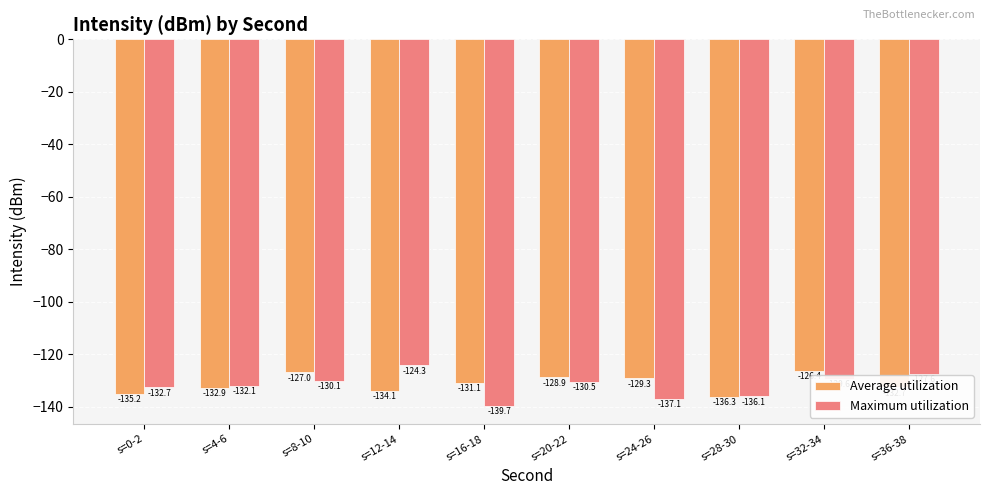

What is the label of the 10th bar from the right?

s=0-2